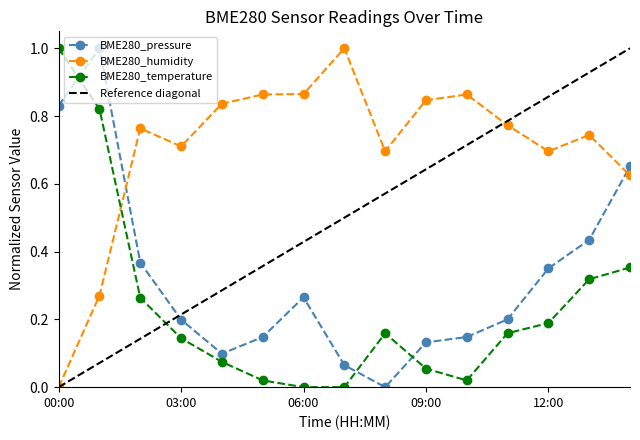

Which has a higher value, 08:00 or 09:00?

09:00